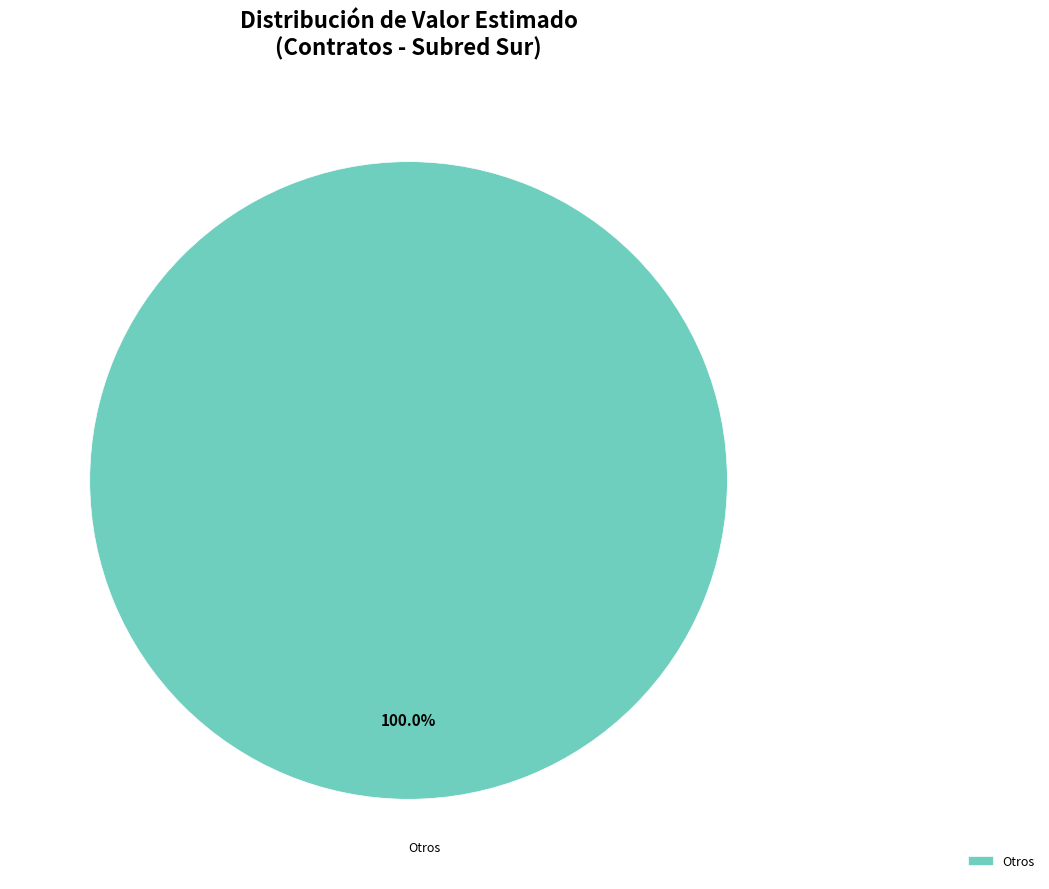

Is there a majority slice in this chart?

Yes